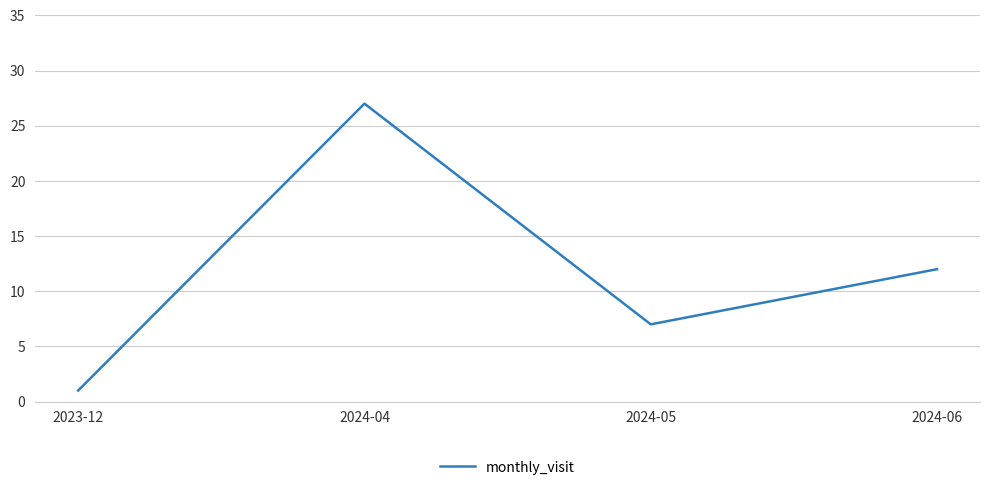

Between 2024-06 and 2023-12, which is larger?

2024-06